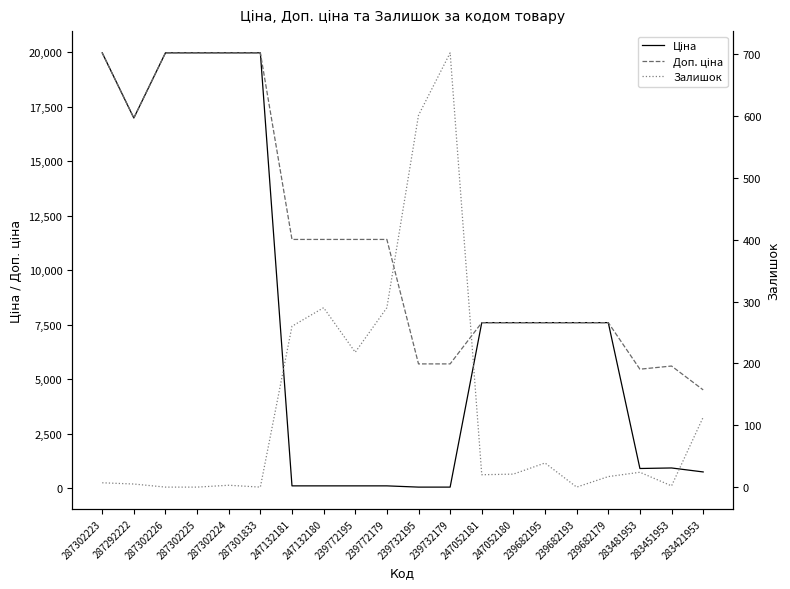

What is the label of the 7th point from the right?

247052180